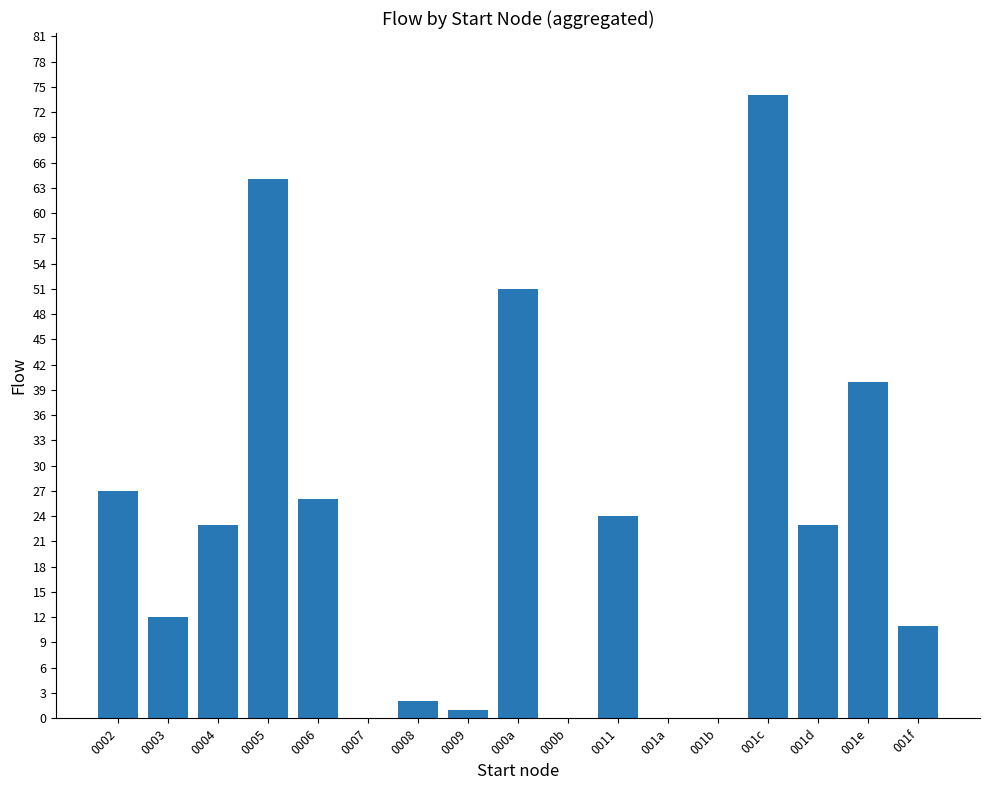

Reading left to right, transcribe all the data shown in this chart.

27	12	23	64	26	0	2	1	51	0	24	0	0	74	23	40	11